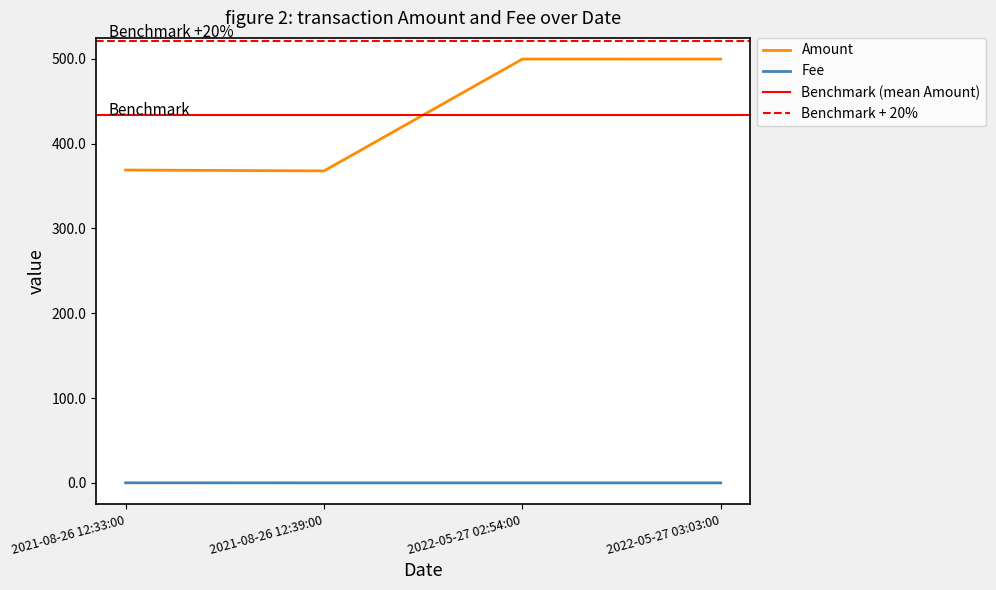

The value of Fee at 2021-08-26 12:33:00 is 0.1. True or false?

True